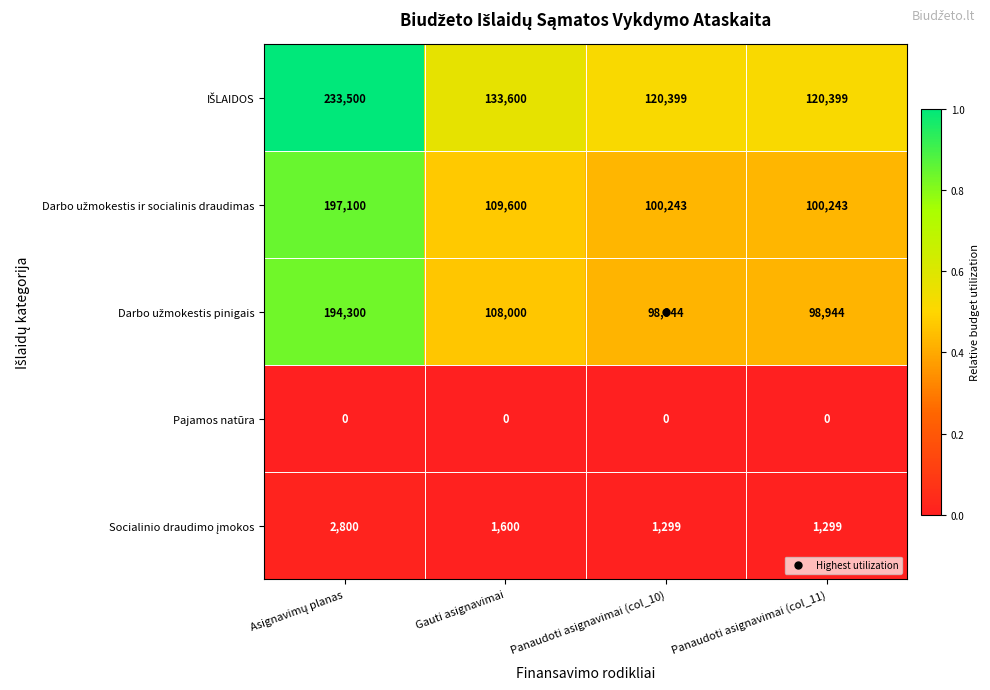

The Pajamos natūra series shows 0 at Panaudoti asignavimai (col_10). True or false?

True